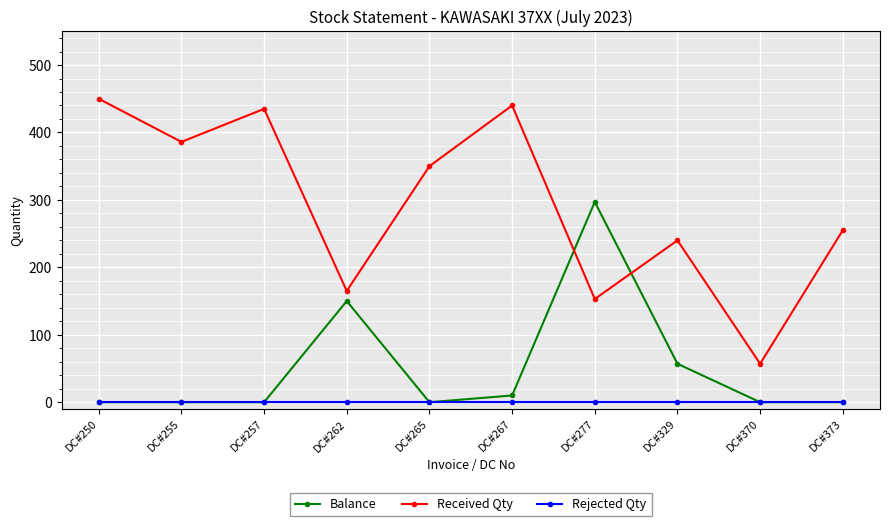

Reading left to right, extract all data points from this chart.

Balance: DC#250=0	DC#255=0	DC#257=0	DC#262=150	DC#265=0	DC#267=10	DC#277=297	DC#329=57	DC#370=0	DC#373=0
Received Qty: DC#250=450	DC#255=386	DC#257=435	DC#262=165	DC#265=350	DC#267=440	DC#277=153	DC#329=240	DC#370=57	DC#373=255
Rejected Qty: DC#250=0	DC#255=0	DC#257=0	DC#262=0	DC#265=0	DC#267=0	DC#277=0	DC#329=0	DC#370=0	DC#373=0